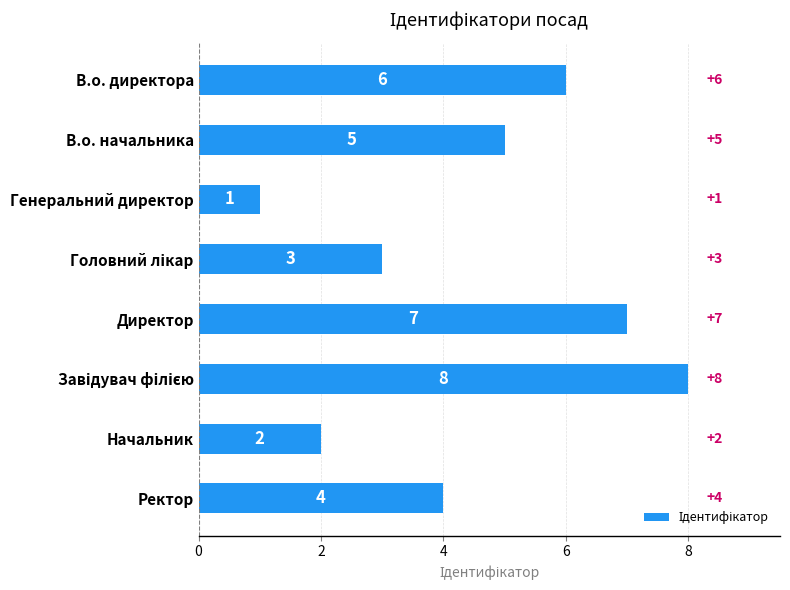

Reading top to bottom, list all the values displayed in this chart.

6	5	1	3	7	8	2	4